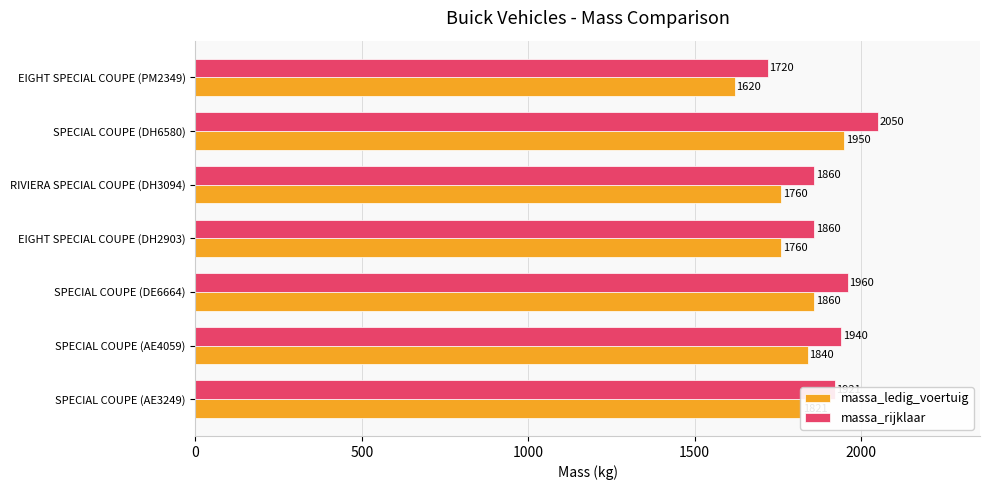

The massa_ledig_voertuig series shows 1760 at EIGHT SPECIAL COUPE (DH2903). True or false?

True